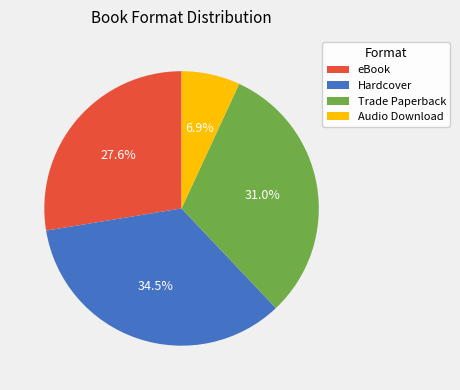

How many slices are in this pie chart?

4